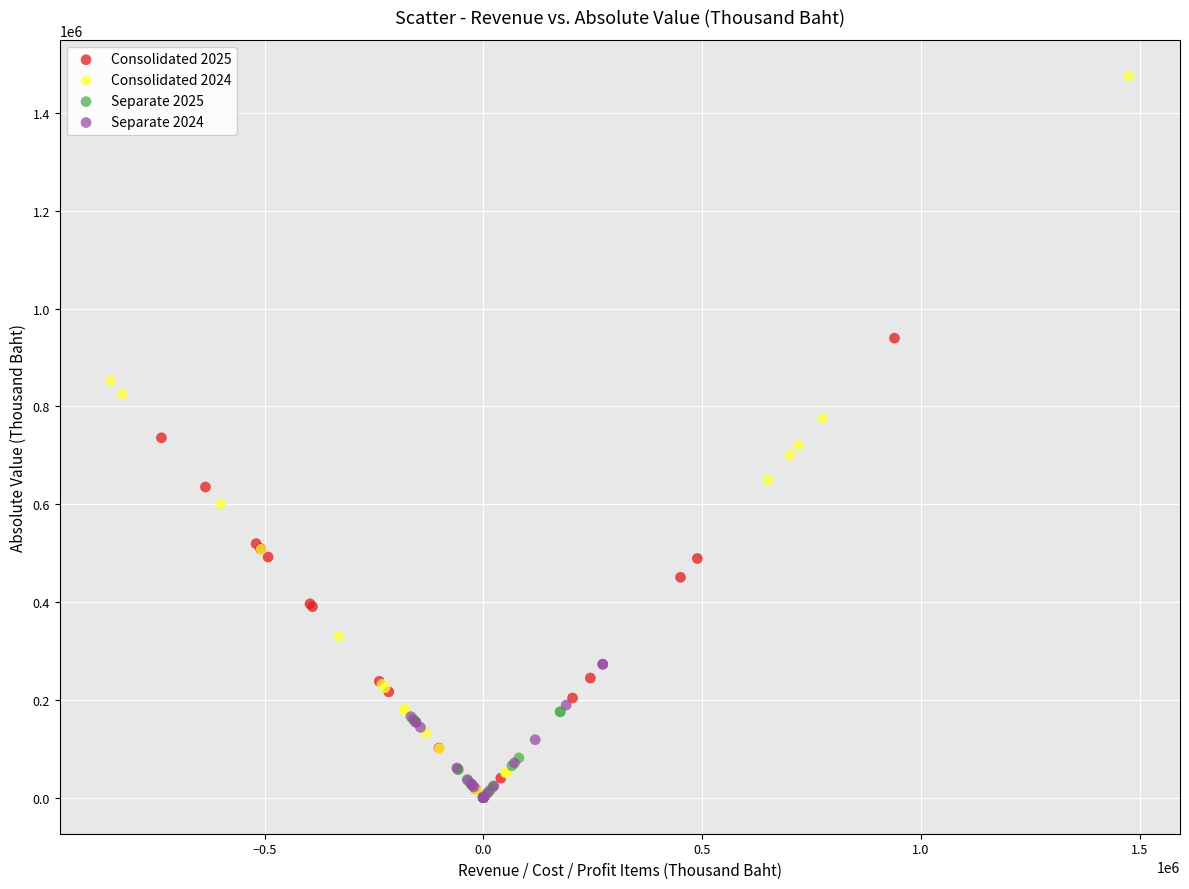

What are all the series names shown in the legend?

Consolidated 2025, Consolidated 2024, Separate 2025, Separate 2024